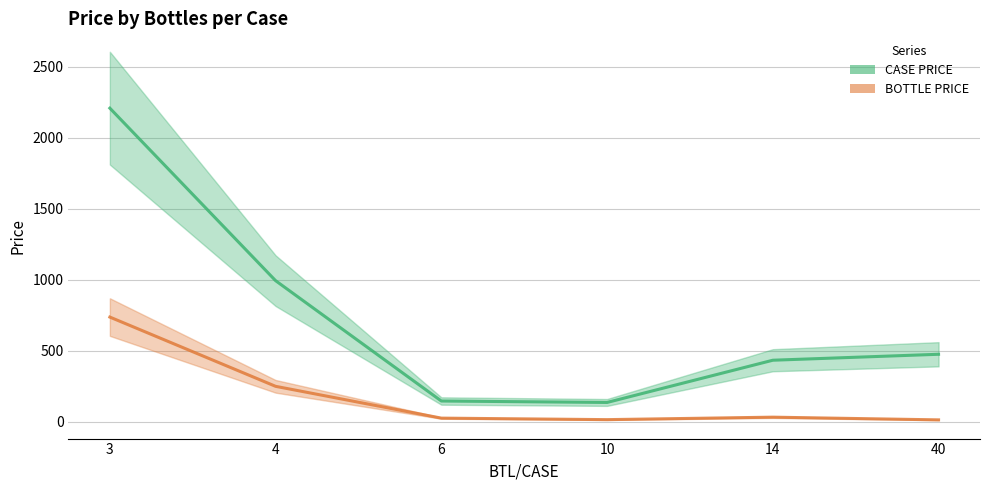

True or false: CASE PRICE (line) and BOTTLE PRICE (line) intersect in this chart.

False